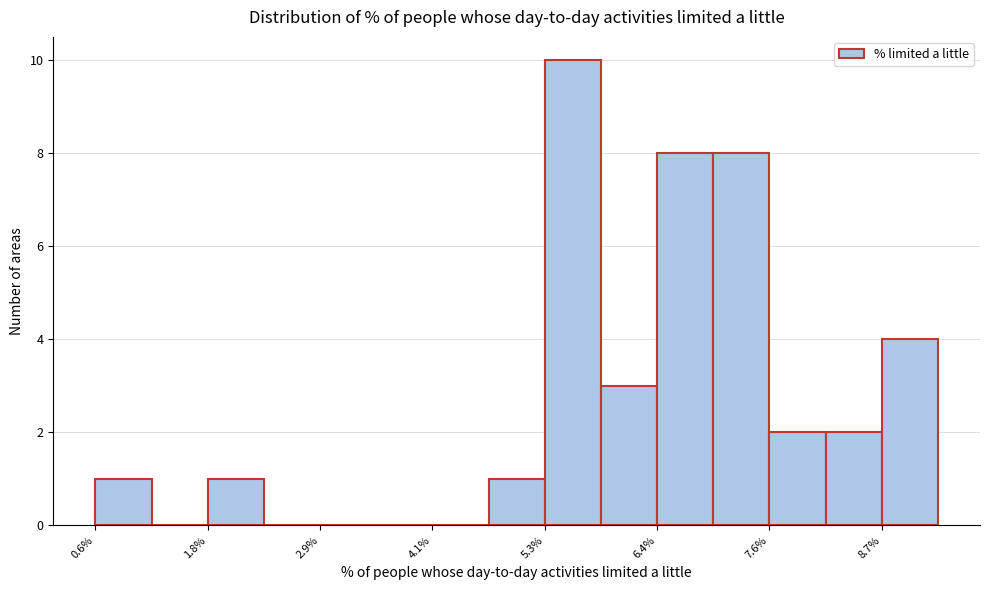

Around what value on the x-axis is the tallest bar? Give the approximate position of its centre, as read against the axis.

5.6